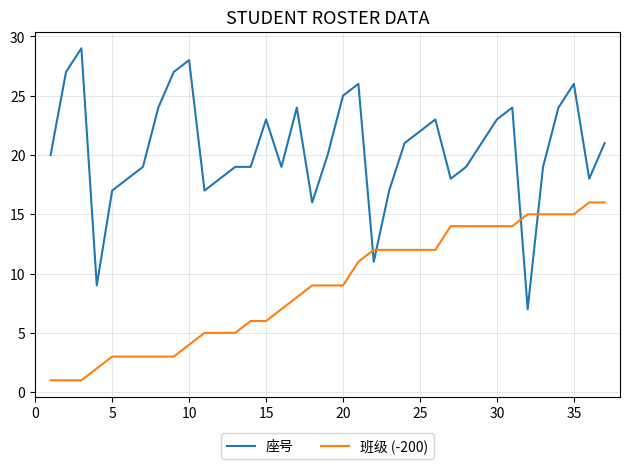

Which series has the largest range (max minus min)?

座号